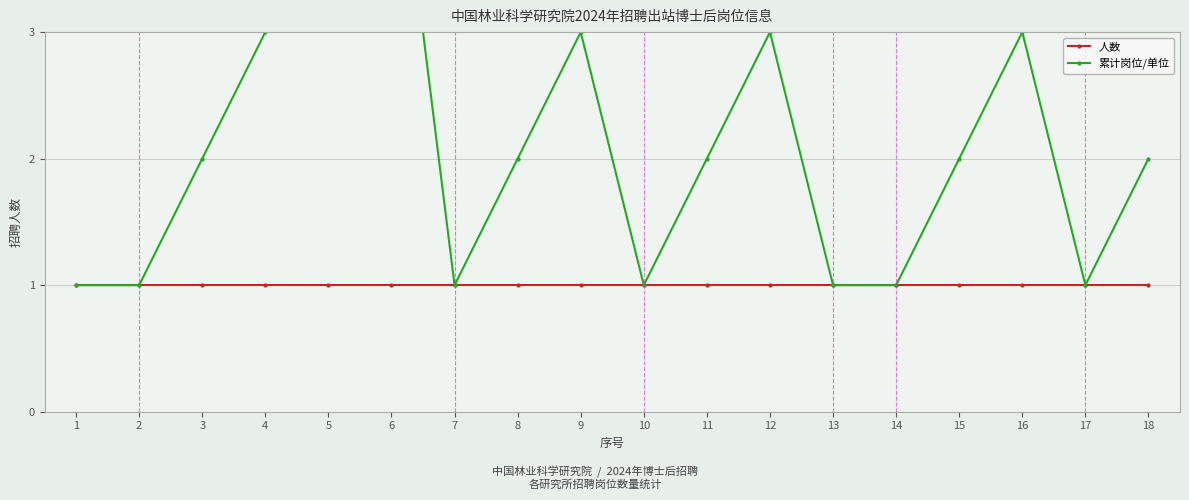

At how many categories does at least one series exceed 4?

1